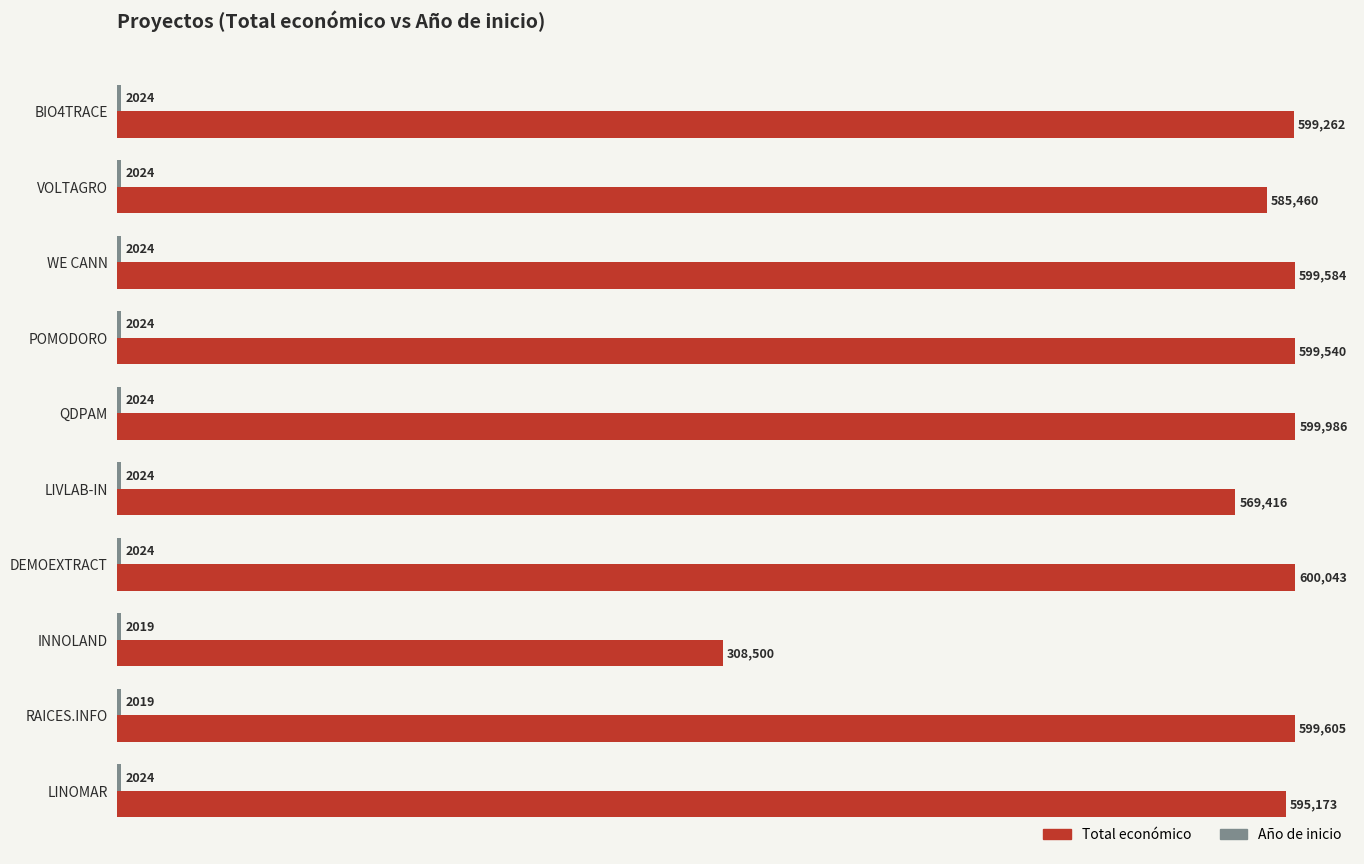

What value does the Total económico series have at DEMOEXTRACT?

600043